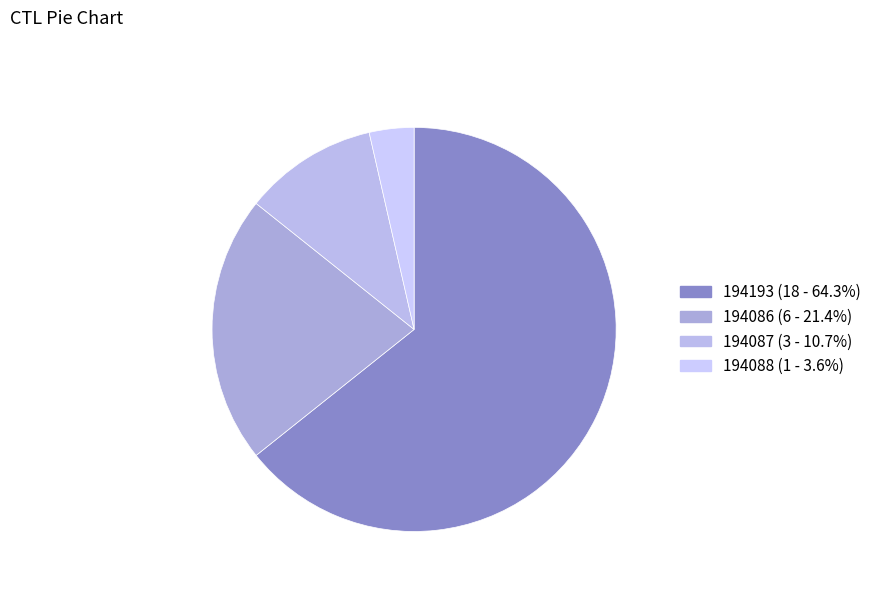

Approximately how many times larger is the value at 194088 compared to 194087?

0.3